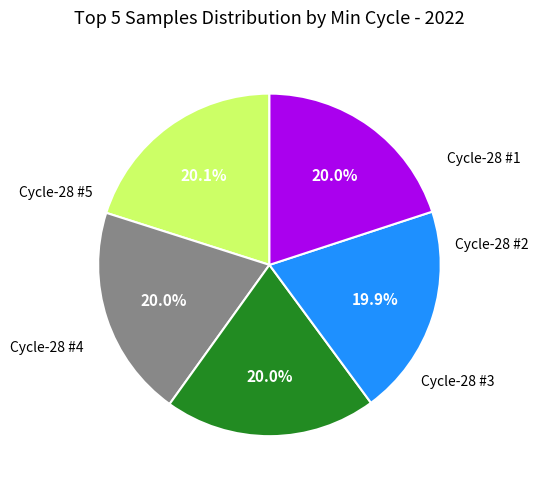

Is there any slice that represents more than half of the pie?

No